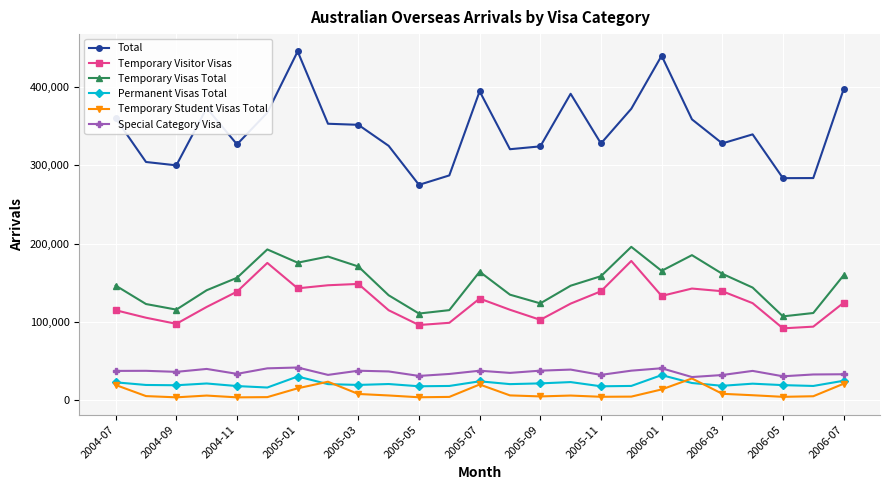

What are all the series names shown in the legend?

Total, Temporary Visitor Visas, Temporary Visas Total, Permanent Visas Total, Temporary Student Visas Total, Special Category Visa